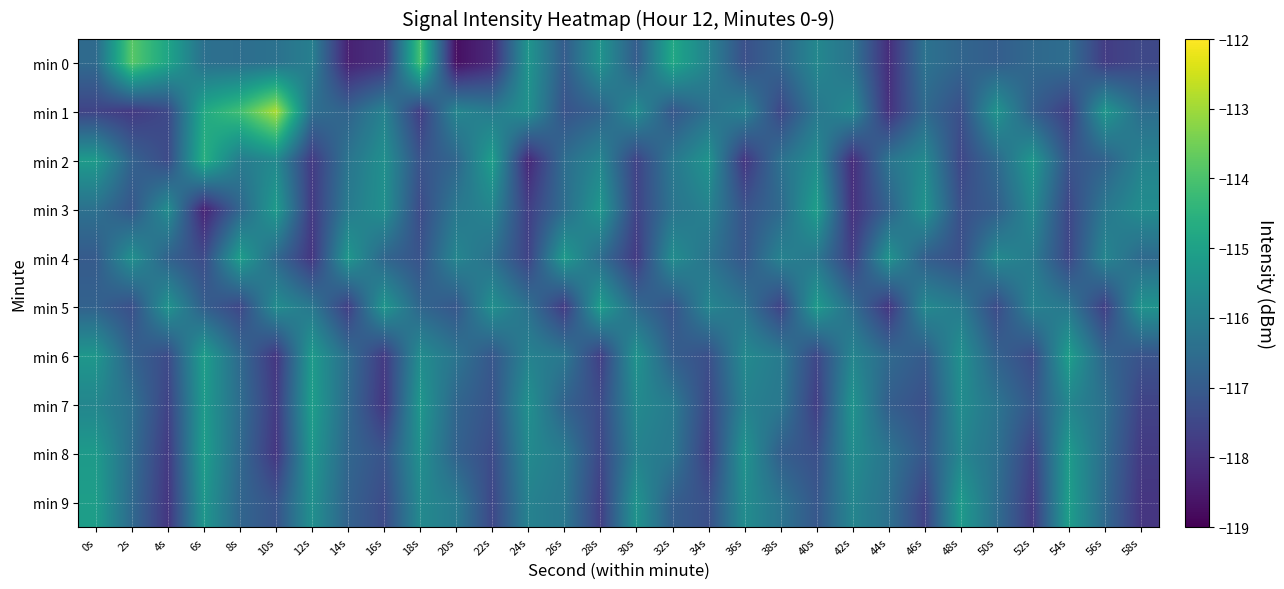

Reading left to right, what are all the values shown in this chart?

min 0: 0s=-116.6	2s=-113.8	4s=-114.9	6s=-116.4	8s=-116.5	10s=-116.4	12s=-116.0	14s=-118.3	16s=-118.0	18s=-114.1	20s=-118.7	22s=-118.1	24s=-115.3	26s=-117.0	28s=-115.4	30s=-117.0	32s=-114.8	34s=-115.9	36s=-117.3	38s=-116.7	40s=-115.8	42s=-116.3	44s=-118.1	46s=-116.4	48s=-116.7	50s=-116.9	52s=-116.6	54s=-116.5	56s=-117.7	58s=-117.5
min 1: 0s=-117.6	2s=-117.8	4s=-117.4	6s=-114.8	8s=-114.1	10s=-112.9	12s=-116.5	14s=-116.8	16s=-115.9	18s=-117.7	20s=-115.8	22s=-116.1	24s=-115.5	26s=-117.2	28s=-116.8	30s=-115.6	32s=-117.1	34s=-116.4	36s=-115.9	38s=-117.5	40s=-116.2	42s=-115.7	44s=-118.0	46s=-116.6	48s=-117.3	50s=-115.4	52s=-116.9	54s=-117.7	56s=-115.3	58s=-116.5
min 2: 0s=-115.2	2s=-116.8	4s=-117.4	6s=-114.6	8s=-116.1	10s=-115.7	12s=-117.8	14s=-116.3	16s=-115.5	18s=-117.2	20s=-116.7	22s=-115.1	24s=-118.2	26s=-116.5	28s=-115.8	30s=-117.6	32s=-116.2	34s=-115.4	36s=-117.9	38s=-116.4	40s=-115.6	42s=-118.1	44s=-116.3	46s=-115.7	48s=-117.5	50s=-116.6	52s=-115.3	54s=-117.2	56s=-116.8	58s=-115.9
min 3: 0s=-116.4	2s=-117.1	4s=-115.6	6s=-118.3	8s=-116.7	10s=-115.2	12s=-117.8	14s=-116.1	16s=-115.5	18s=-117.4	20s=-116.2	22s=-115.8	24s=-117.7	26s=-116.5	28s=-115.3	30s=-117.6	32s=-116.3	34s=-115.9	36s=-117.2	38s=-116.6	40s=-115.1	42s=-118.0	44s=-116.8	46s=-115.4	48s=-117.3	50s=-116.9	52s=-115.7	54s=-117.5	56s=-116.2	58s=-115.6
min 4: 0s=-117.0	2s=-115.5	4s=-116.8	6s=-117.4	8s=-115.1	10s=-116.6	12s=-117.9	14s=-115.3	16s=-116.7	18s=-117.2	20s=-115.8	22s=-116.4	24s=-117.6	26s=-115.2	28s=-116.5	30s=-117.8	32s=-115.6	34s=-116.3	36s=-117.1	38s=-115.9	40s=-116.2	42s=-117.7	44s=-115.4	46s=-116.9	48s=-117.3	50s=-115.7	52s=-116.1	54s=-117.5	56s=-115.8	58s=-116.6
min 5: 0s=-116.8	2s=-117.3	4s=-115.4	6s=-116.9	8s=-117.5	10s=-115.6	12s=-116.2	14s=-117.7	16s=-115.3	18s=-116.7	20s=-117.1	22s=-115.5	24s=-116.4	26s=-117.8	28s=-115.1	30s=-116.6	32s=-117.2	34s=-115.8	36s=-116.3	38s=-117.6	40s=-115.2	42s=-116.5	44s=-117.9	46s=-115.7	48s=-116.1	50s=-117.4	52s=-115.9	54s=-116.2	56s=-117.7	58s=-115.4
min 6: 0s=-115.3	2s=-116.8	4s=-117.4	6s=-115.1	8s=-116.6	10s=-117.9	12s=-115.2	14s=-116.5	16s=-117.8	18s=-115.6	20s=-116.3	22s=-117.1	24s=-115.9	26s=-116.2	28s=-117.7	30s=-115.4	32s=-116.9	34s=-117.3	36s=-115.7	38s=-116.1	40s=-117.5	42s=-115.8	44s=-116.6	46s=-117.0	48s=-115.5	50s=-116.8	52s=-117.4	54s=-115.1	56s=-116.7	58s=-117.2
min 7: 0s=-115.8	2s=-116.4	4s=-117.6	6s=-115.2	8s=-116.5	10s=-117.8	12s=-115.1	14s=-116.6	16s=-117.9	18s=-115.3	20s=-116.7	22s=-117.2	24s=-115.5	26s=-116.8	28s=-117.4	30s=-115.7	32s=-116.1	34s=-117.5	36s=-115.9	38s=-116.2	40s=-117.7	42s=-115.4	44s=-116.9	46s=-117.3	48s=-115.6	50s=-116.3	52s=-117.1	54s=-115.8	56s=-116.4	58s=-117.6
min 8: 0s=-115.2	2s=-116.5	4s=-117.8	6s=-115.1	8s=-116.6	10s=-117.9	12s=-115.3	14s=-116.7	16s=-117.2	18s=-115.5	20s=-116.8	22s=-117.4	24s=-115.7	26s=-116.1	28s=-117.5	30s=-115.9	32s=-116.2	34s=-117.7	36s=-115.4	38s=-116.9	40s=-117.3	42s=-115.6	44s=-116.3	46s=-117.1	48s=-115.8	50s=-116.4	52s=-117.6	54s=-115.2	56s=-116.5	58s=-117.8
min 9: 0s=-115.1	2s=-116.6	4s=-117.9	6s=-115.3	8s=-116.7	10s=-117.2	12s=-115.5	14s=-116.8	16s=-117.4	18s=-115.7	20s=-116.1	22s=-117.5	24s=-115.9	26s=-116.2	28s=-117.7	30s=-115.4	32s=-116.9	34s=-117.3	36s=-115.6	38s=-116.3	40s=-117.1	42s=-115.8	44s=-116.4	46s=-117.6	48s=-115.2	50s=-116.5	52s=-117.8	54s=-115.1	56s=-116.6	58s=-117.9